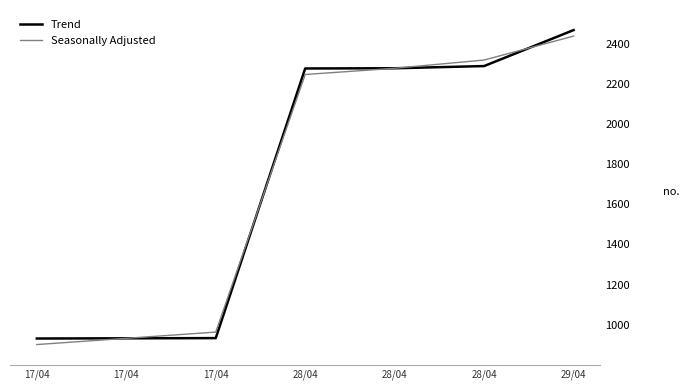

Is the value of Trend at 28/04 greater than the value of Seasonally Adjusted at 17/04?

Yes